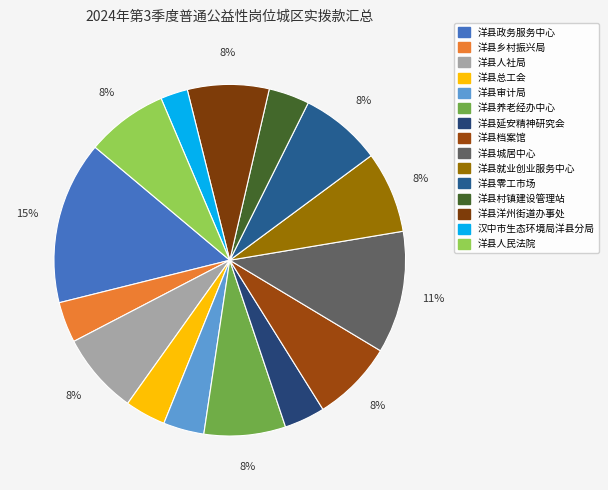

How many segments does this pie chart have?

15